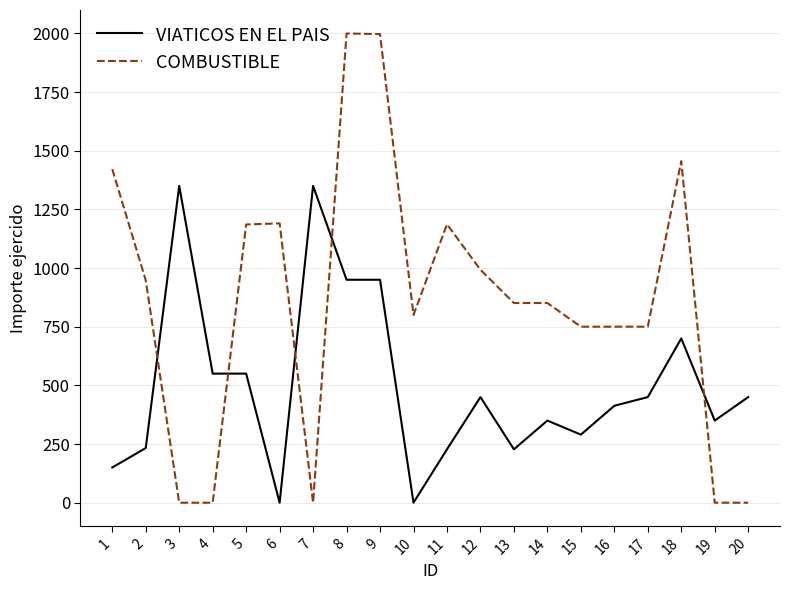

What is the maximum value shown in the chart?

1999.4